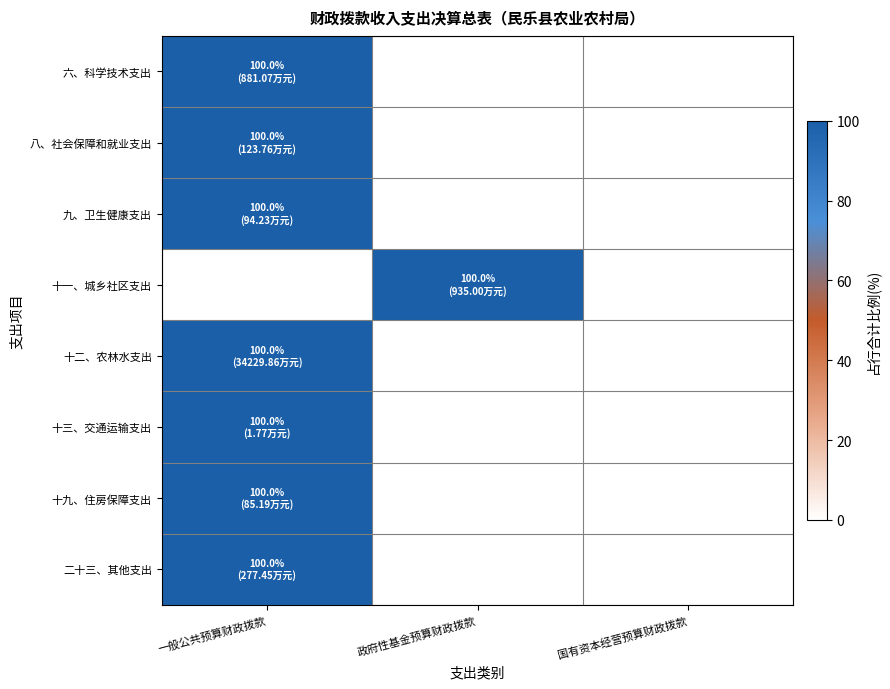

Reading right to left, extract all data points from this chart.

六、科学技术支出: 国有资本经营预算财政拨款=0	政府性基金预算财政拨款=0	一般公共预算财政拨款=100
八、社会保障和就业支出: 国有资本经营预算财政拨款=0	政府性基金预算财政拨款=0	一般公共预算财政拨款=100
九、卫生健康支出: 国有资本经营预算财政拨款=0	政府性基金预算财政拨款=0	一般公共预算财政拨款=100
十一、城乡社区支出: 国有资本经营预算财政拨款=0	政府性基金预算财政拨款=100	一般公共预算财政拨款=0
十二、农林水支出: 国有资本经营预算财政拨款=0	政府性基金预算财政拨款=0	一般公共预算财政拨款=100
十三、交通运输支出: 国有资本经营预算财政拨款=0	政府性基金预算财政拨款=0	一般公共预算财政拨款=100
十九、住房保障支出: 国有资本经营预算财政拨款=0	政府性基金预算财政拨款=0	一般公共预算财政拨款=100
二十三、其他支出: 国有资本经营预算财政拨款=0	政府性基金预算财政拨款=0	一般公共预算财政拨款=100